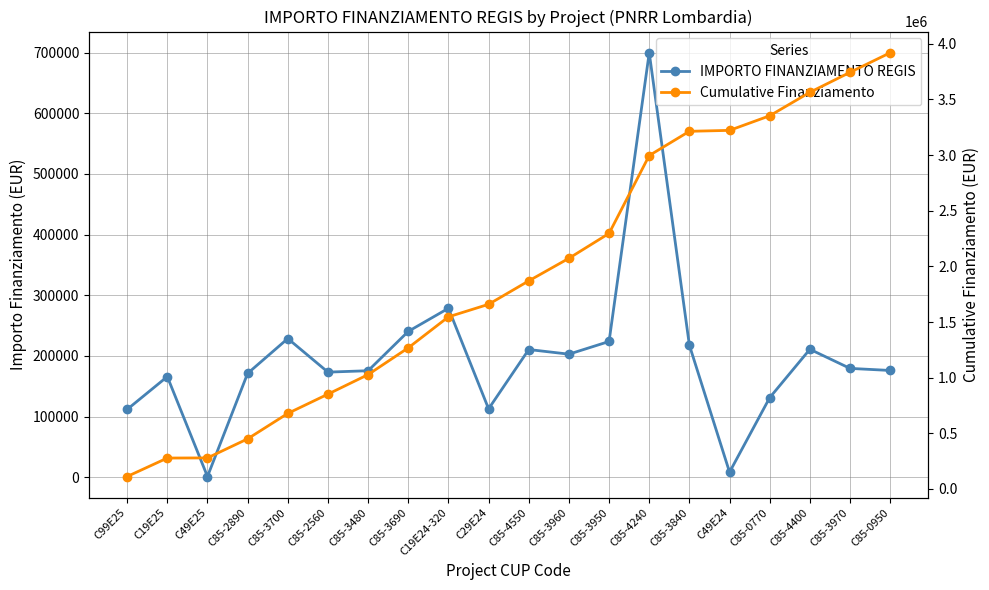

What is the spread (max minus min) of values at C49E25?

277629.6